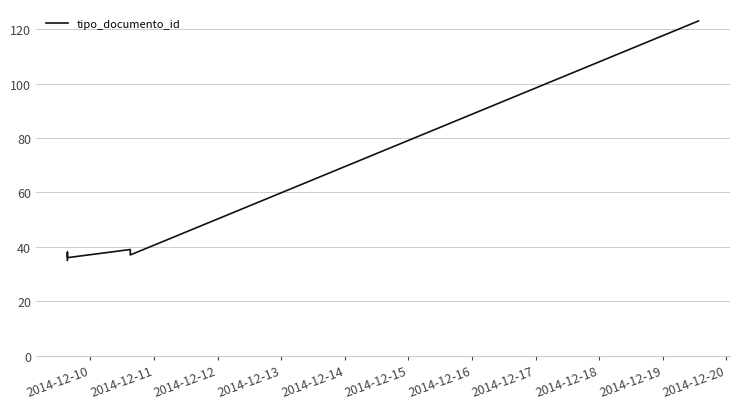

Reading left to right, what are all the values shown in this chart?

35	38	36	39	37	123